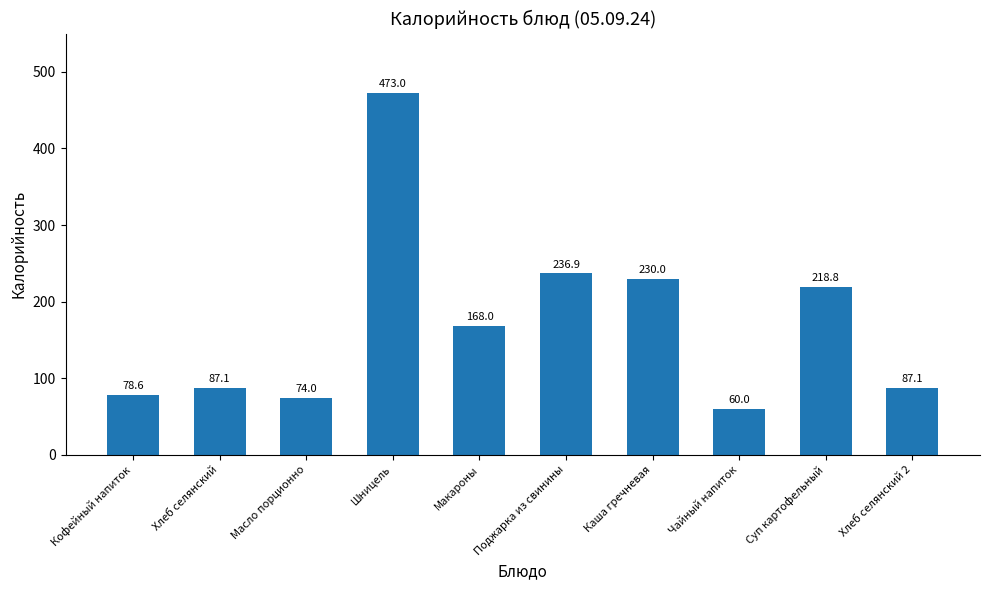

Does the chart contain stacked bars?

No